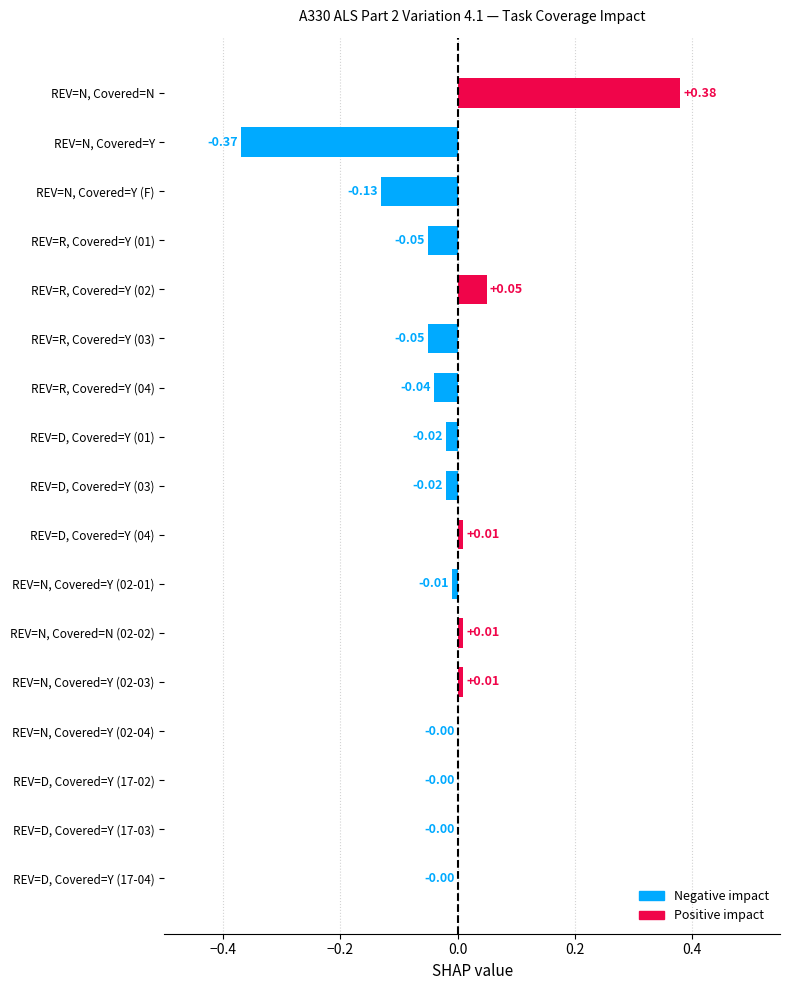

Between REV=R, Covered=Y (04) and REV=N, Covered=Y (02-01), which is larger?

REV=N, Covered=Y (02-01)